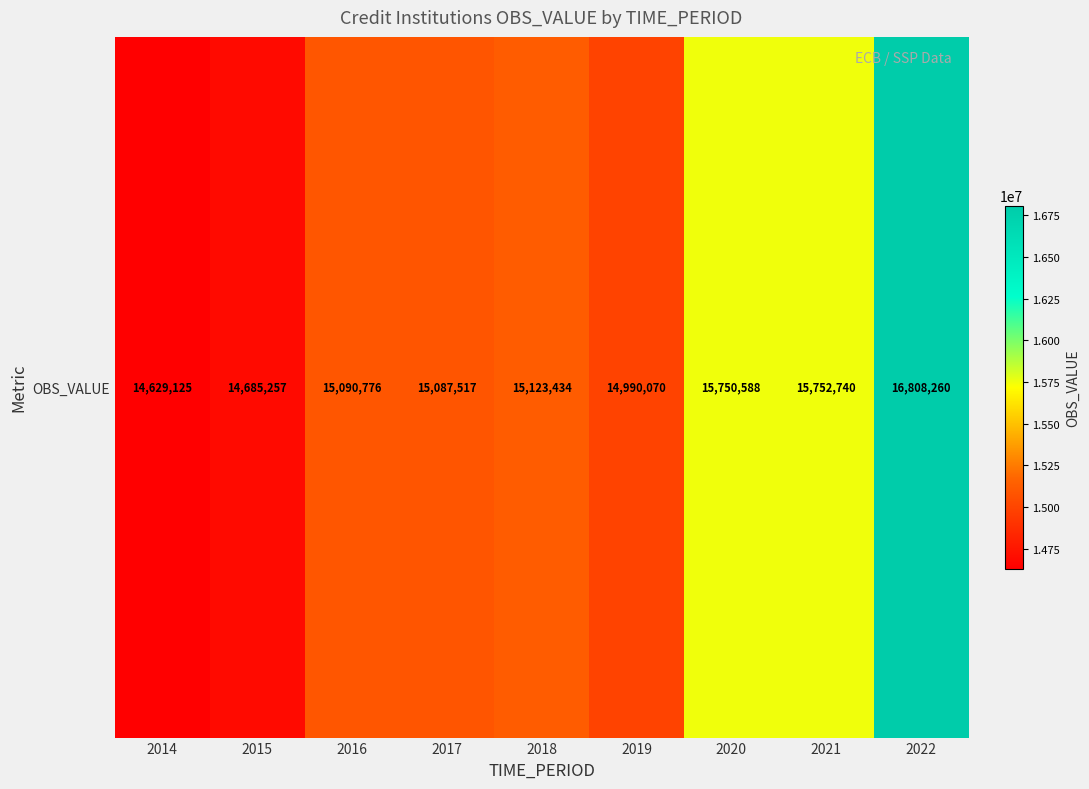

At which label does the data first exceed 15090776?

2018